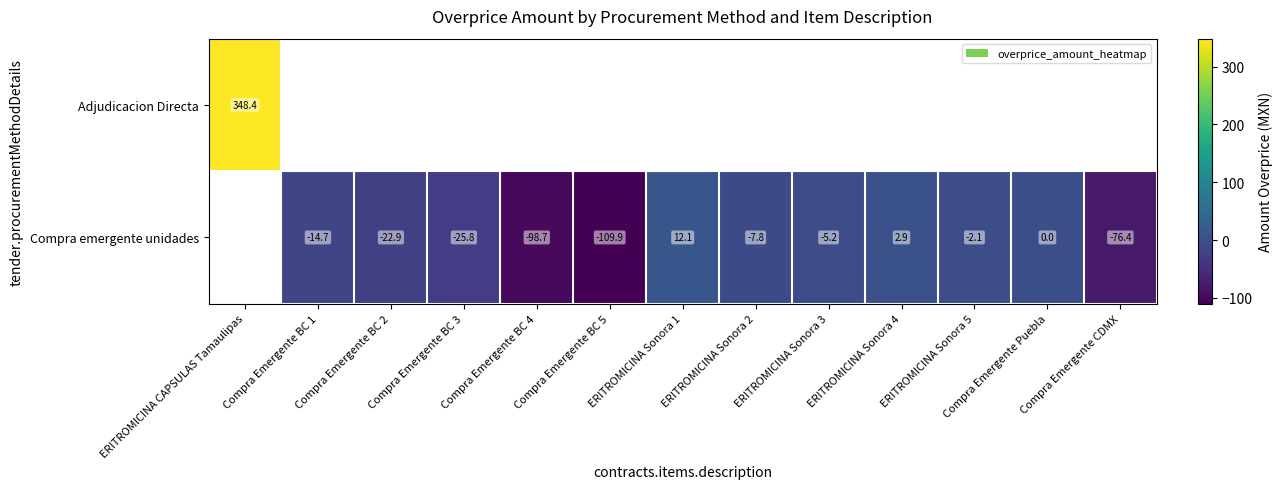

Is it true that Compra emergente unidades equals -14.7 at Compra Emergente BC 1?

True